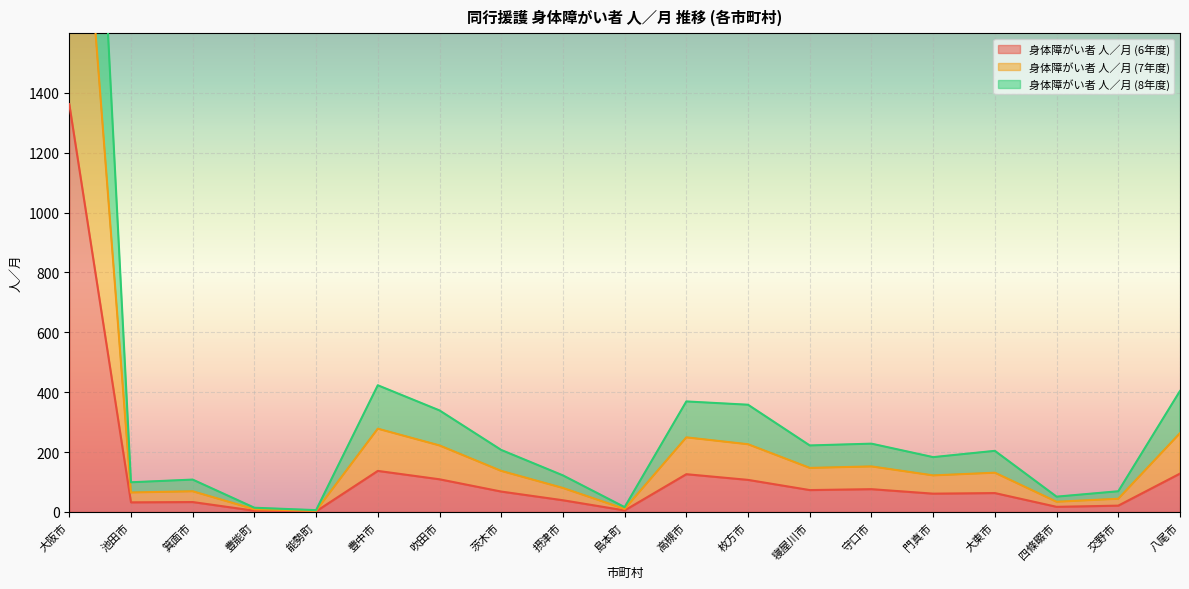

What is the minimum value for 身体障がい者 人／月 (7年度)?

6